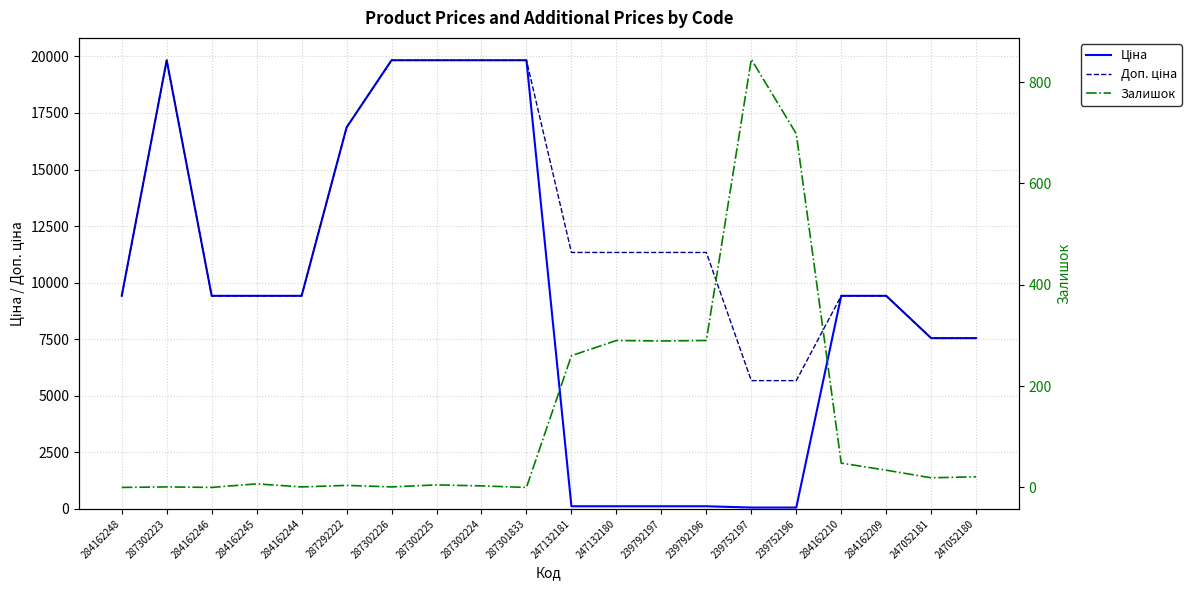

Reading right to left, what are all the values shown in this chart?

Ціна: 7545.9	7545.9	9416.9	9416.9	56.7	56.7	113.3	113.3	113.3	113.3	19831.1	19831.1	19831.1	19831.1	16863.2	9416.9	9416.9	9416.9	19831.1	9416.9
Доп. ціна: 7545.9	7545.9	9416.9	9416.9	5667.0	5667.0	11334.0	11334.0	11334.0	11334.0	19831.1	19831.1	19831.1	19831.1	16863.2	9416.9	9416.9	9416.9	19831.1	9416.9
Залишок: 21.0	19.0	34.0	48.0	698.0	845.0	290.0	289.0	290.0	260.0	0.0	3.0	5.0	1.0	4.0	1.0	7.0	0.0	1.0	0.0